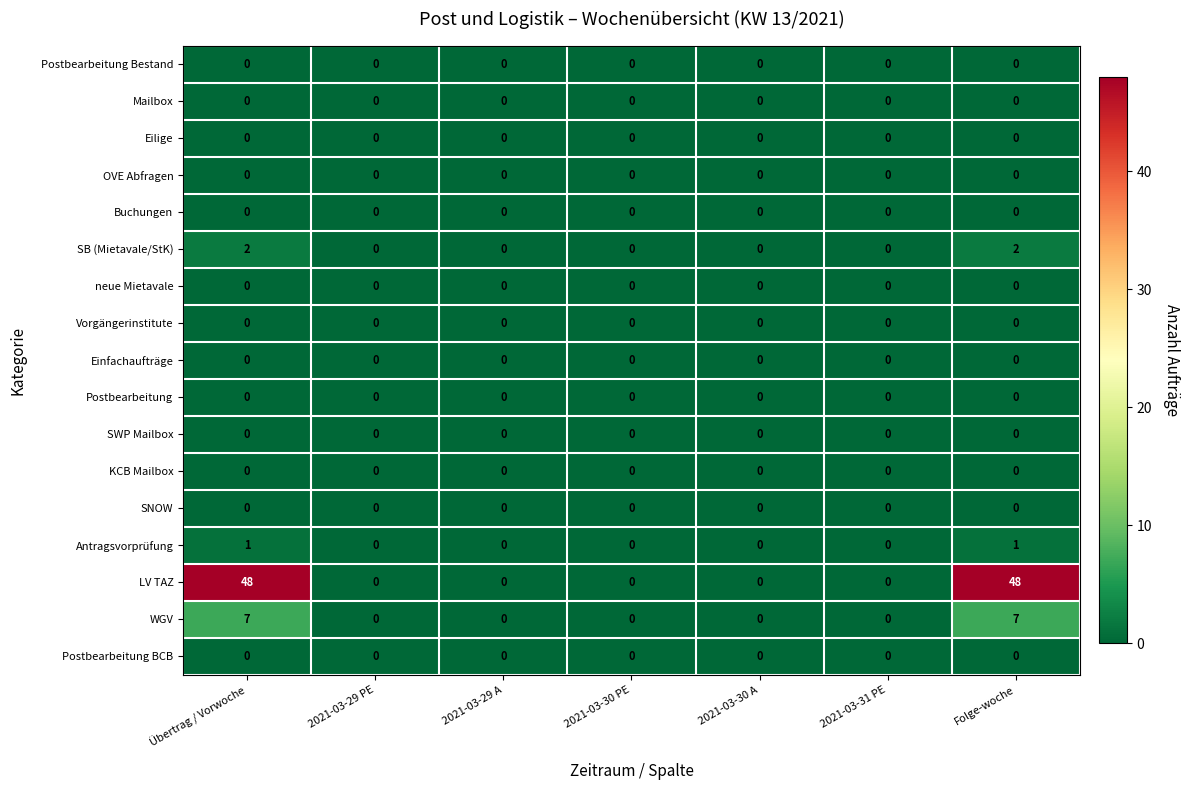

What is the average value of the LV TAZ series?

14